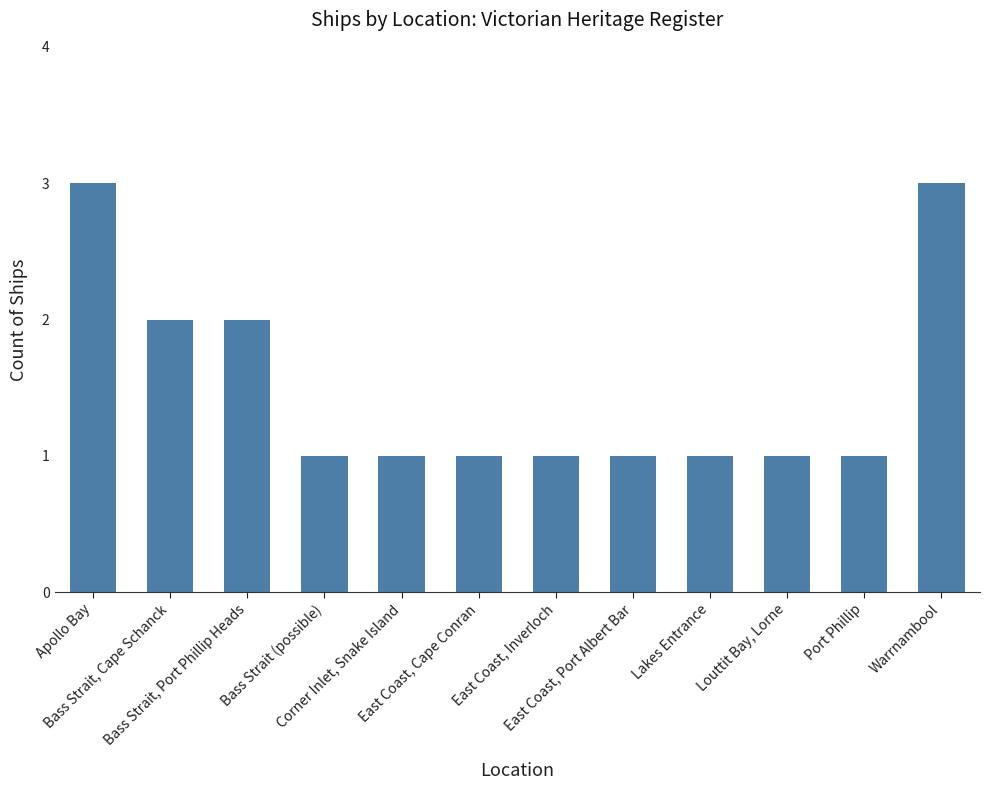

What is the value of the 2nd bar from the left?

2